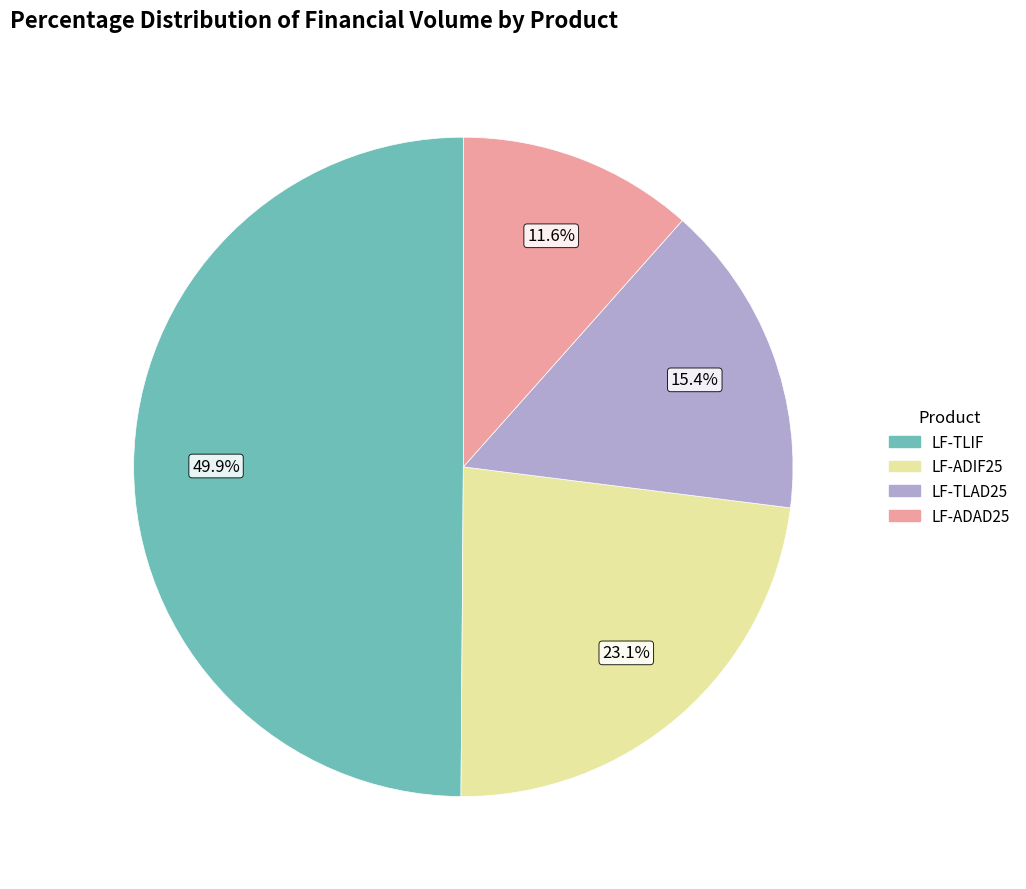

Which slice is the smallest?

LF-ADAD25